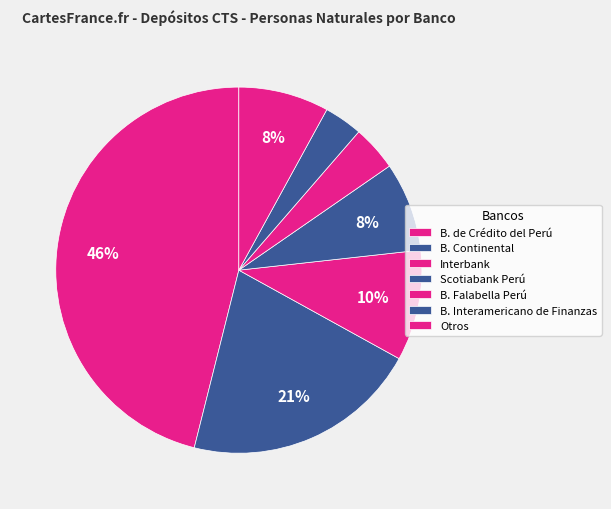

Count the number of slices in the pie.

7